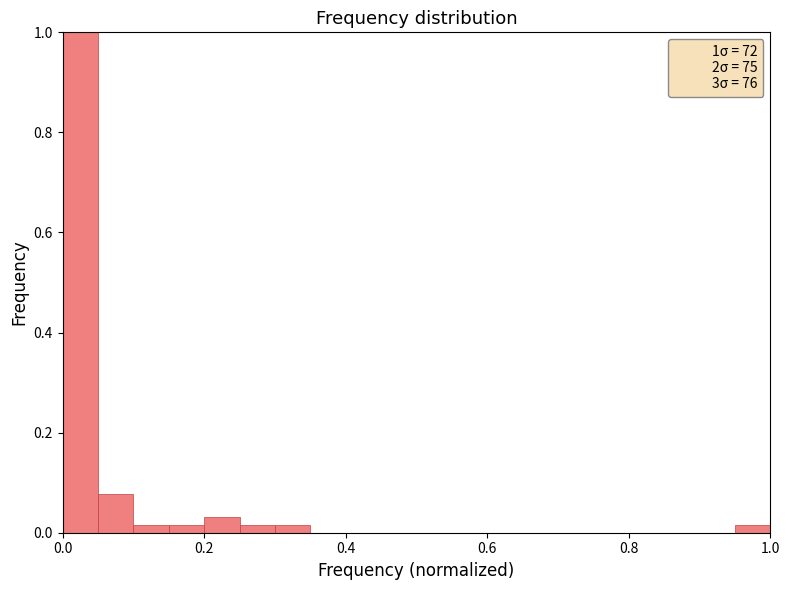

Around what value on the x-axis is the tallest bar? Give the approximate position of its centre, as read against the axis.

0.02